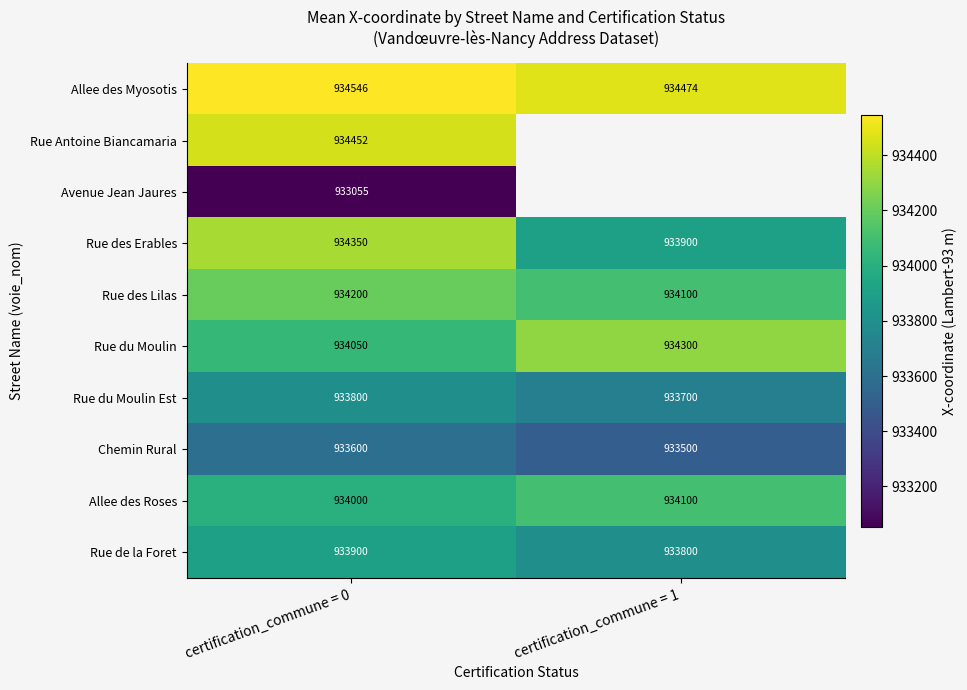

Rank the categories by Allee des Myosotis value from highest to lowest.

certification_commune = 0, certification_commune = 1